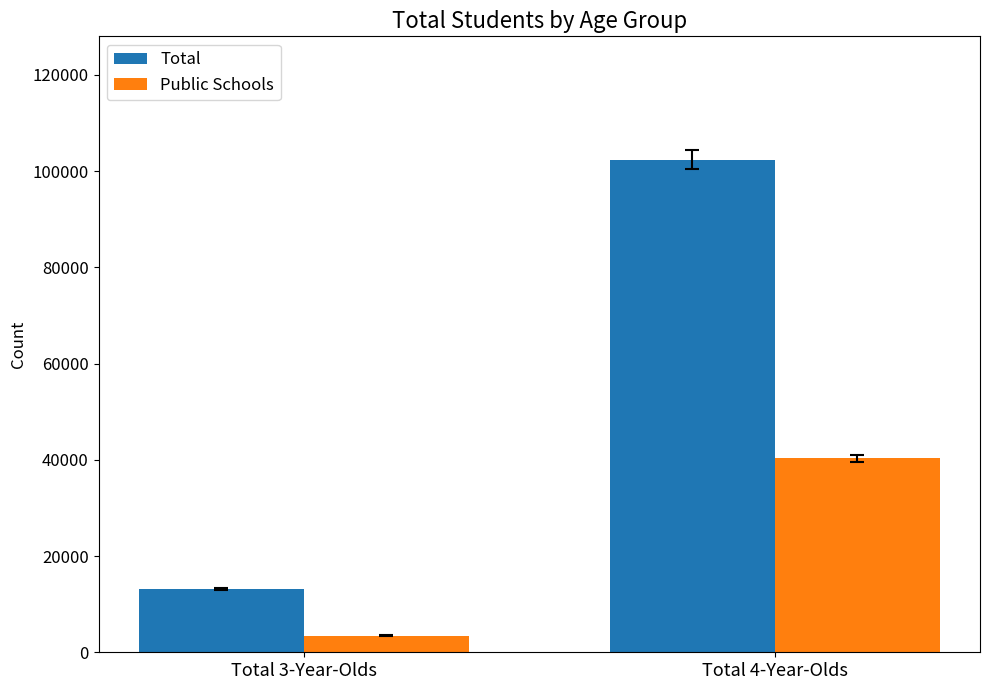

Does the chart contain any negative values?

No